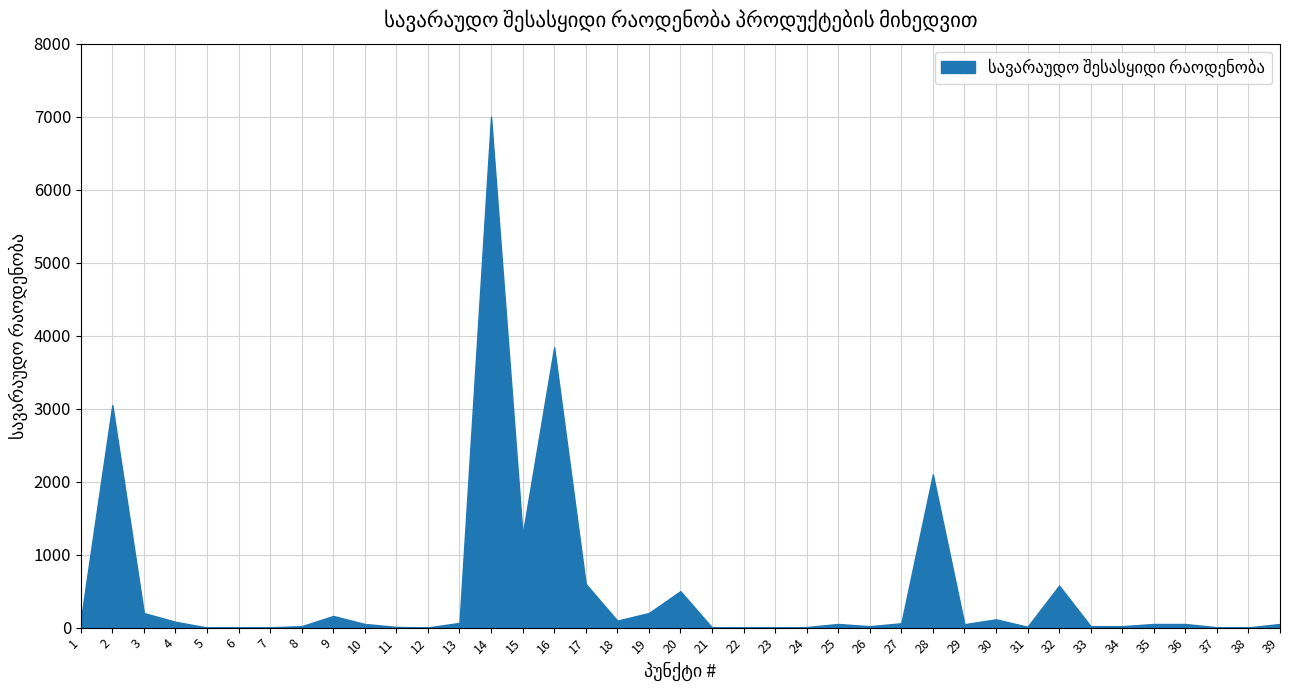

How many points are higher than both their immediate neighbors (excluding endpoints)?

9